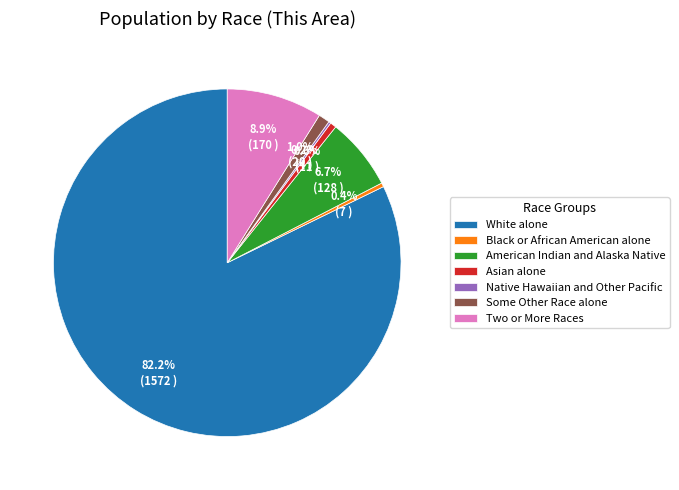

Which has a higher value, American Indian and Alaska Native or Asian alone?

American Indian and Alaska Native